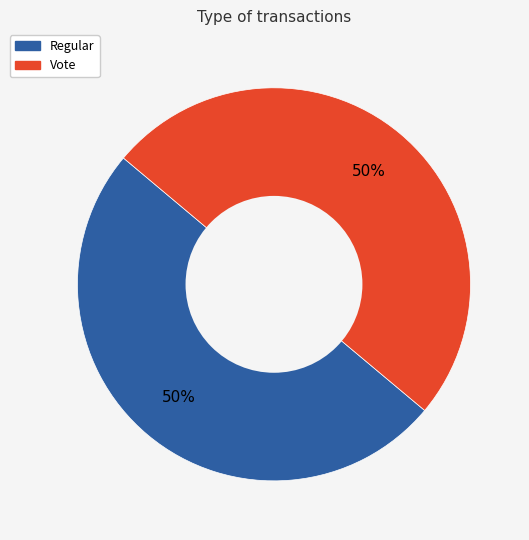

Approximately how many times larger is the value at Vote compared to Regular?

1.0